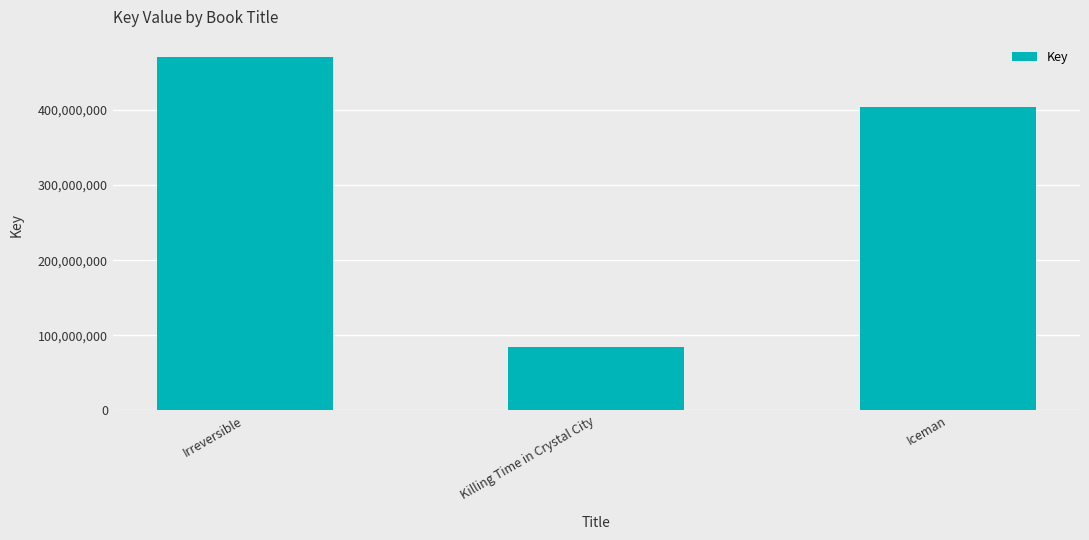

Does the chart contain any negative values?

No